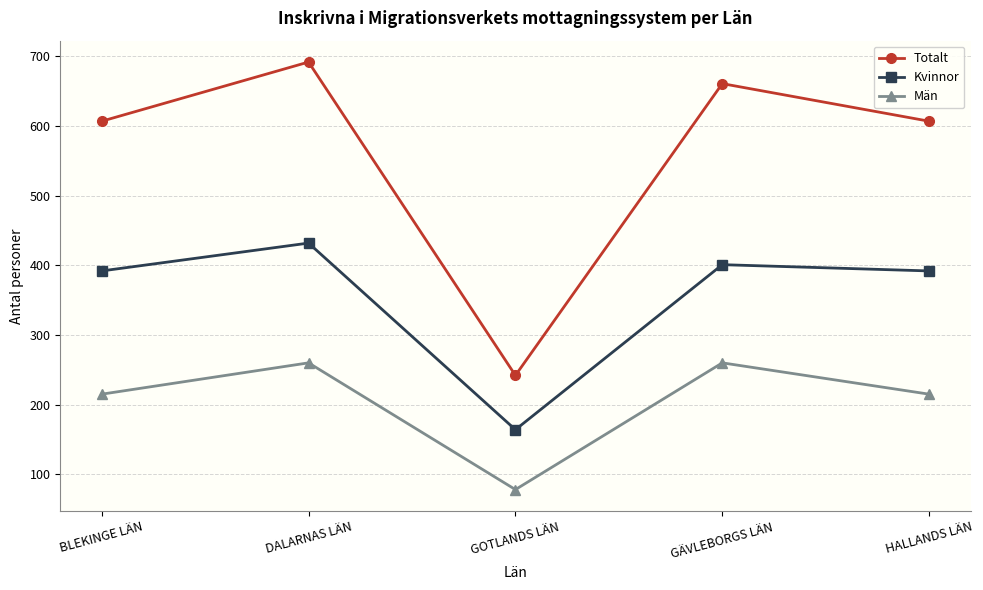

True or false: Totalt and Kvinnor intersect in this chart.

False